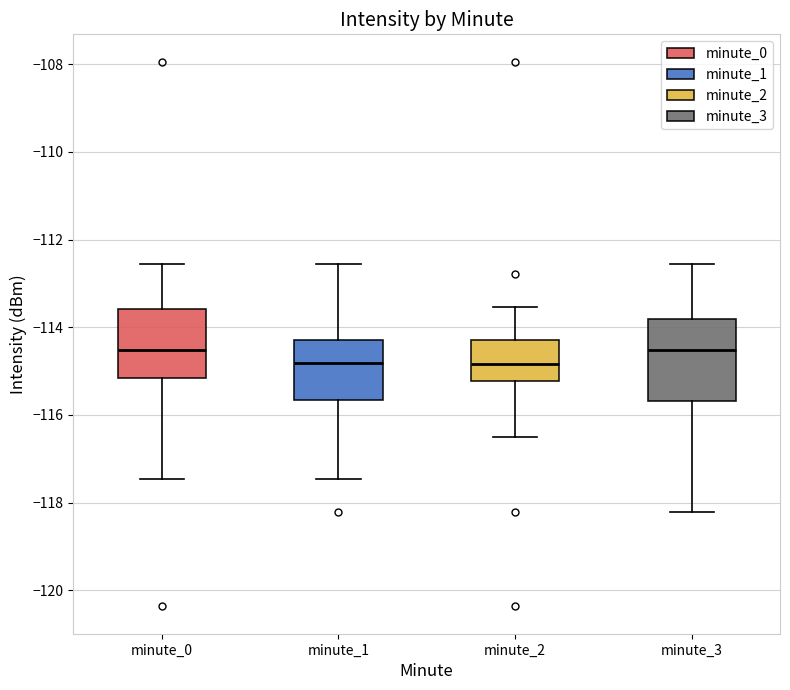

Where does the median line of the box for minute_0 sit on the y-axis? The values are not printed on the chart, so give them approximately, as read against the axis.

-114.6